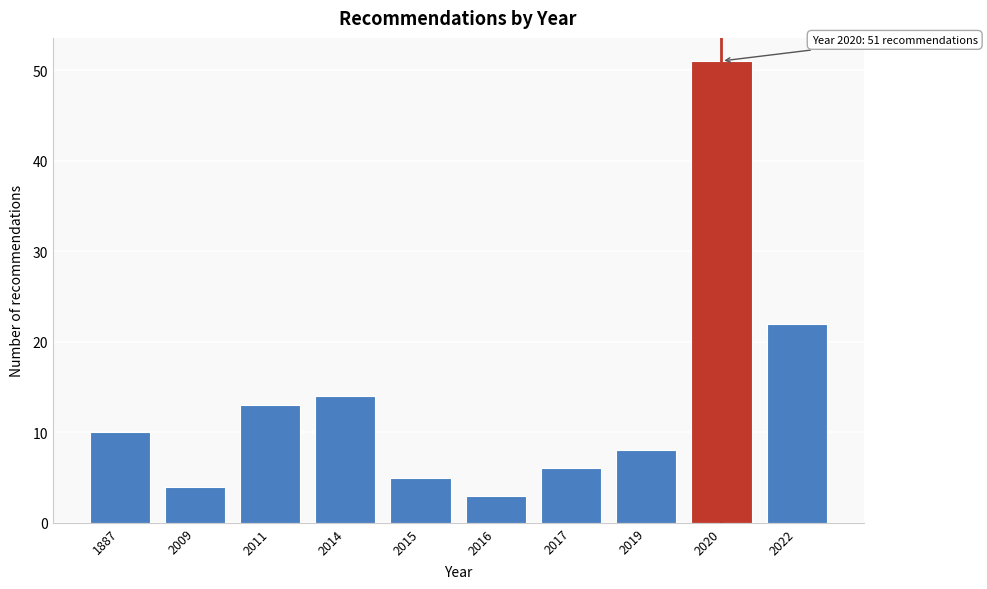

Reading left to right, extract all data points from this chart.

1887=10	2009=4	2011=13	2014=14	2015=5	2016=3	2017=6	2019=8	2020=51	2022=22